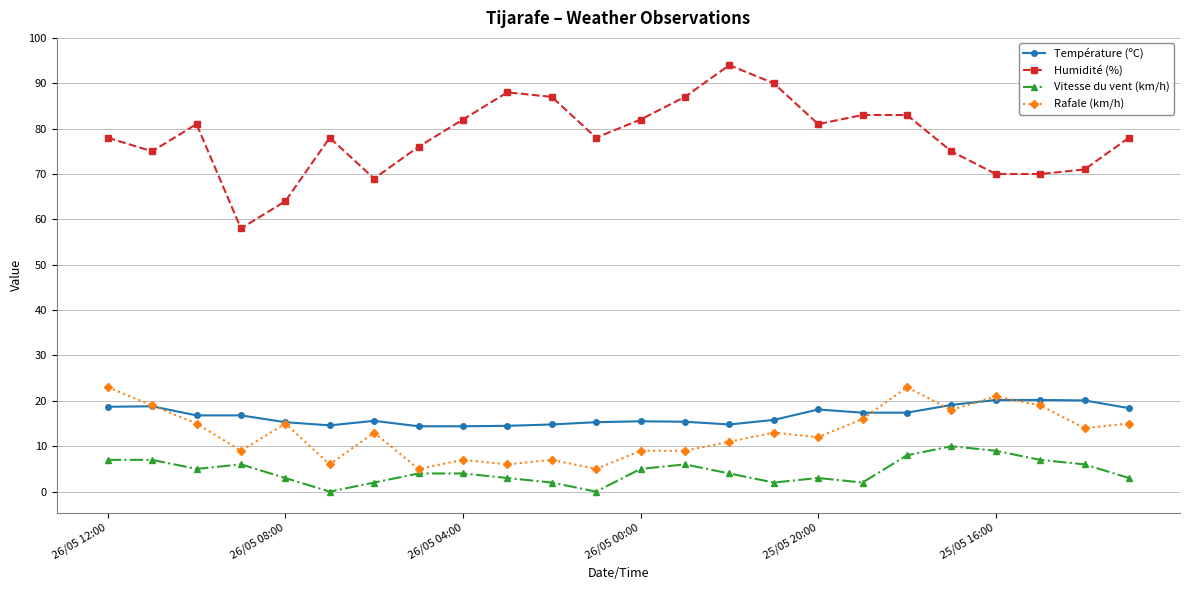

Which series has the largest range (max minus min)?

Humidité (%)